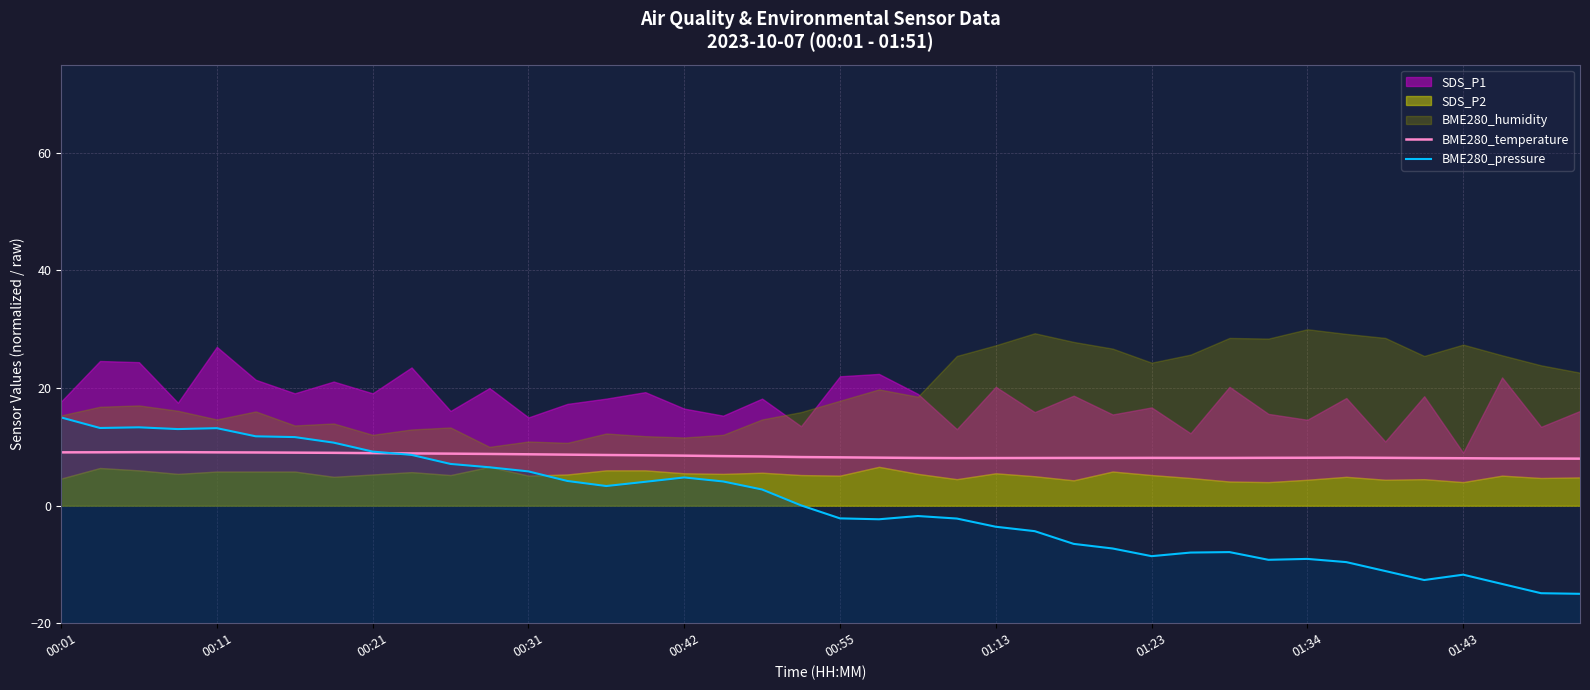

True or false: BME280_pressure has more than 2 points higher than both neighbors.

True